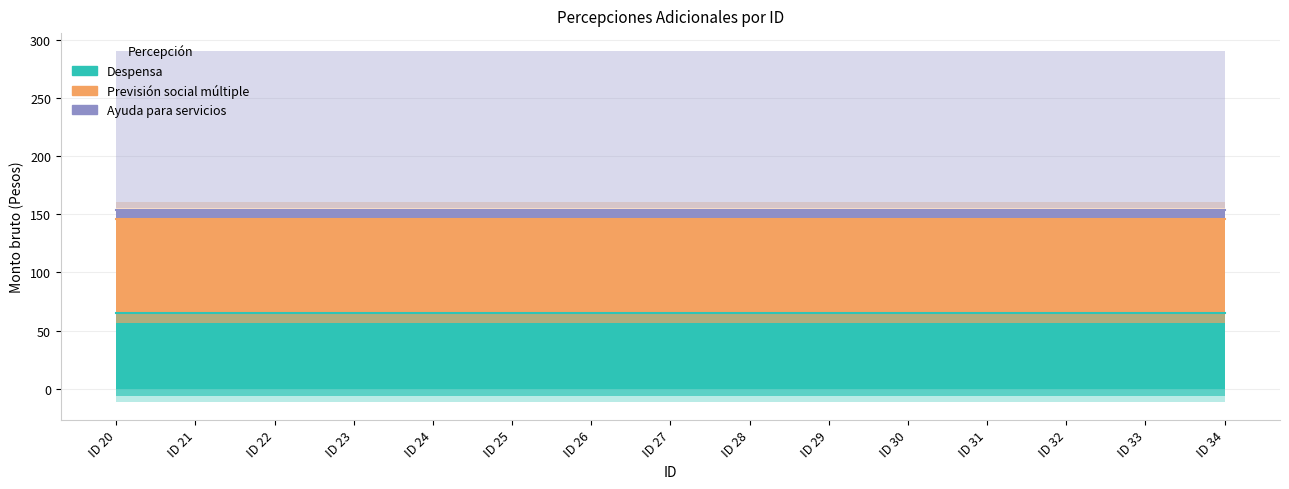

Rank the series by their maximum value, from highest to lowest.

Previsión social múltiple (Monto bruto), Despensa (Monto bruto), Ayuda para servicios (Monto bruto)